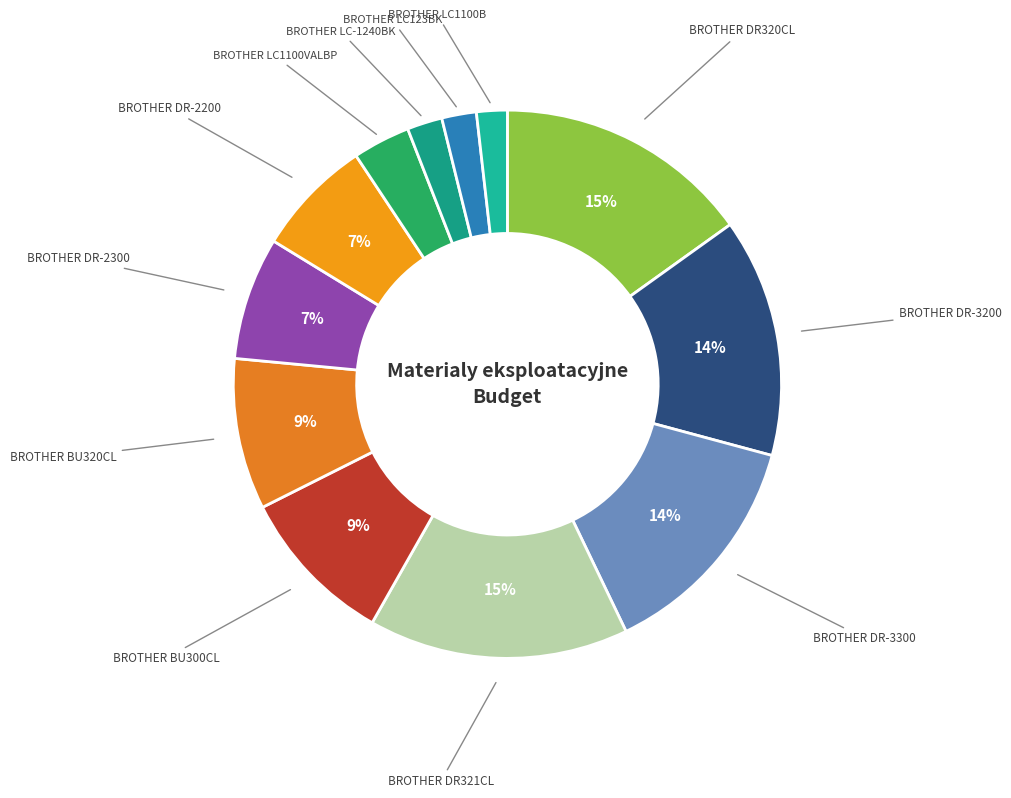

Rank the categories by value from highest to lowest.

BROTHER DR321CL, BROTHER DR320CL, BROTHER DR-3200, BROTHER DR-3300, BROTHER BU300CL, BROTHER BU320CL, BROTHER DR-2300, BROTHER DR-2200, BROTHER LC1100VALBP, BROTHER LC-1240BK, BROTHER LC123BK, BROTHER LC1100B